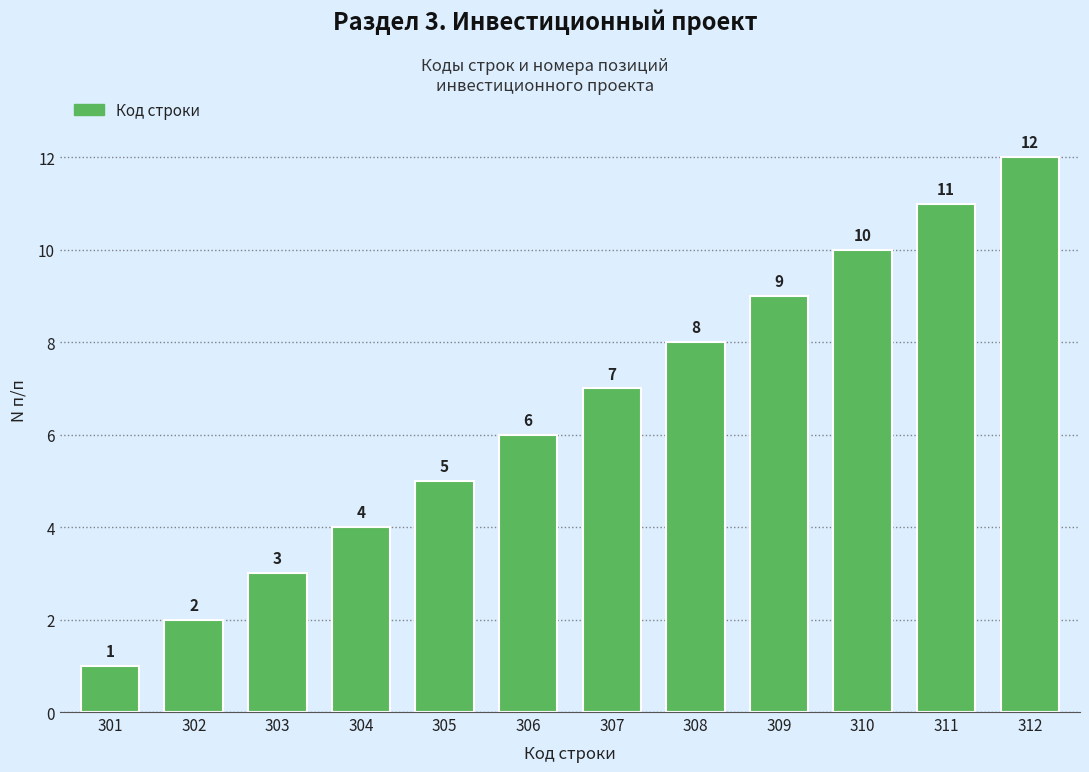

At which label is the value closest to 6?

306